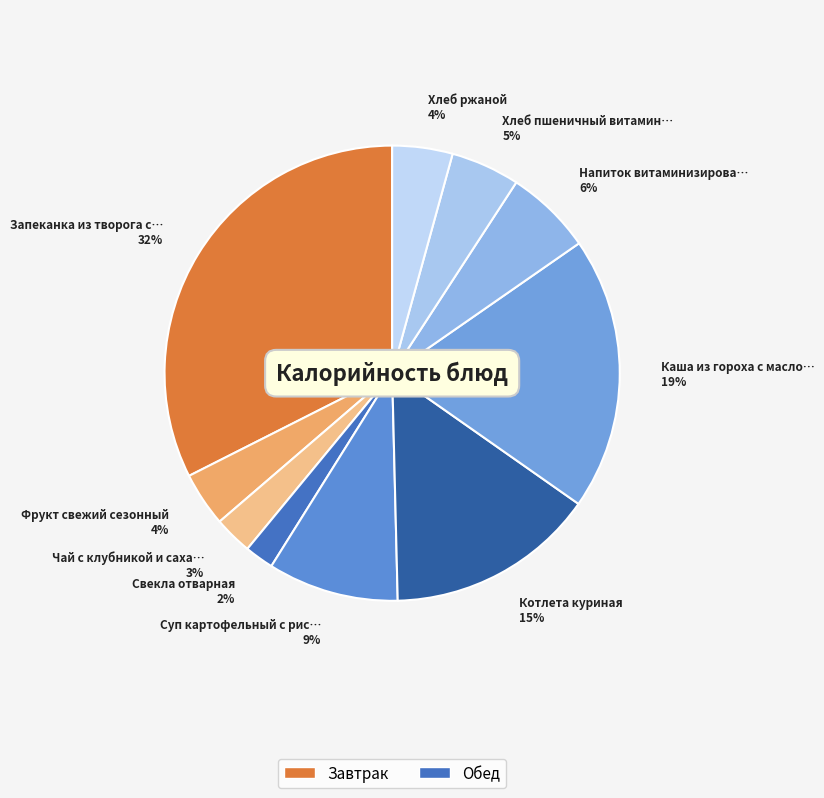

To the nearest percent, what is the average slice percentage?

10%